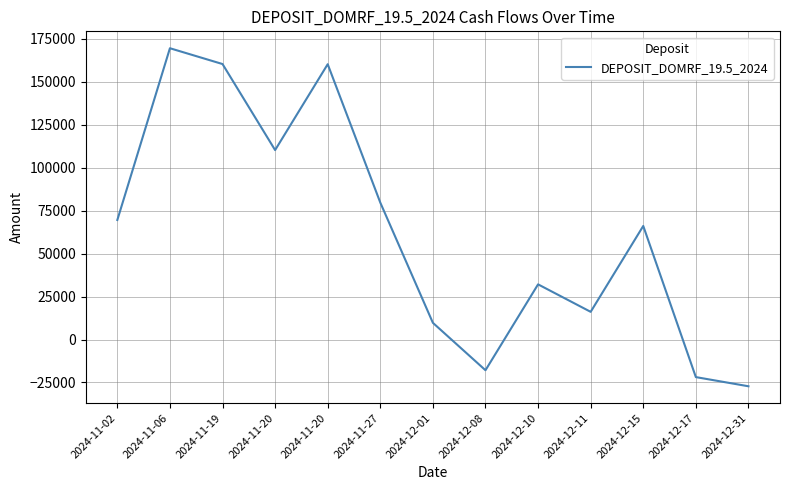

What is the average value?

62080.7